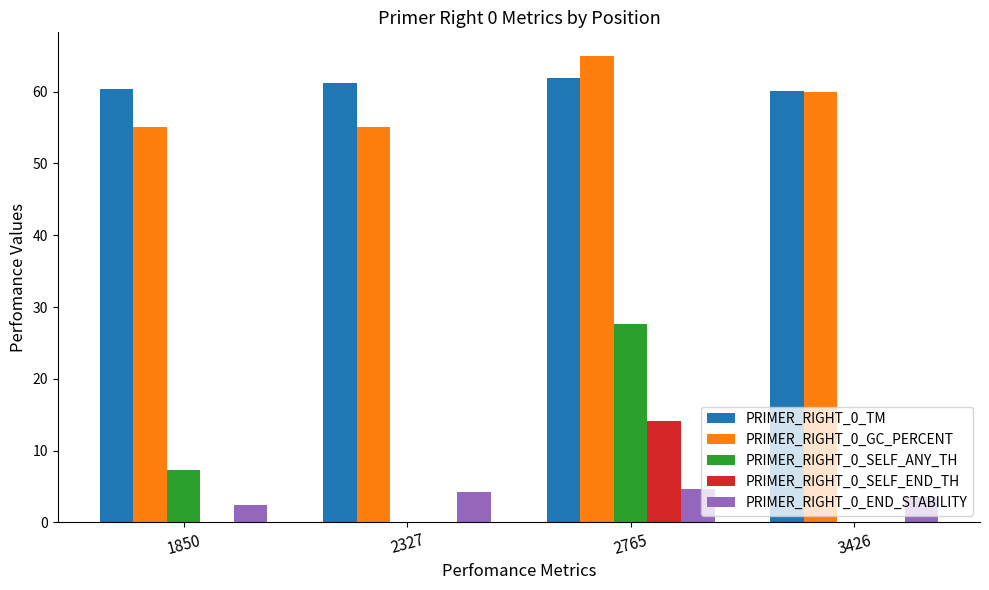

What is the sum of all PRIMER_RIGHT_0_GC_PERCENT values?

235.0